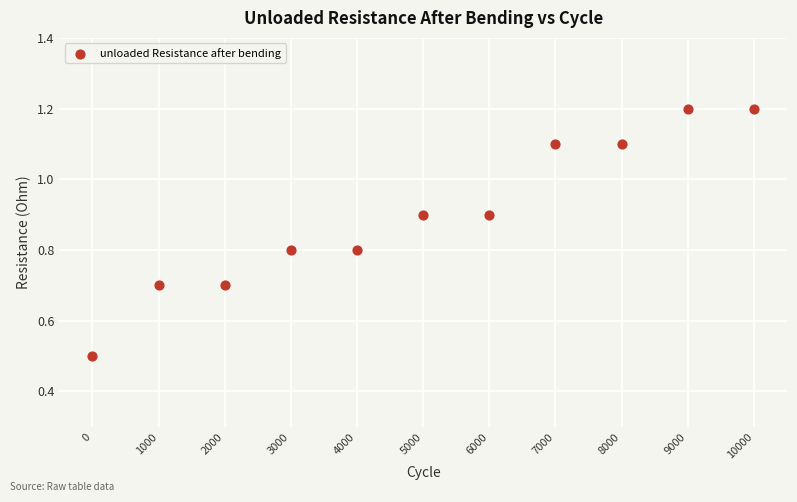

What is the average Y value?

0.9